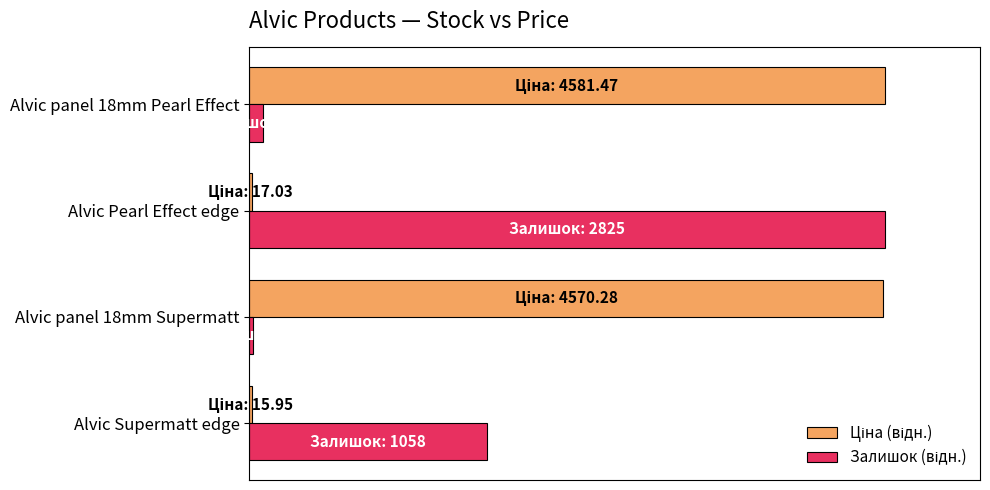

Reading right to left, extract all data points from this chart.

Ціна (відн.): 100.0	0.4	99.8	0.3
Залишок (відн.): 2.2	100.0	0.5	37.5